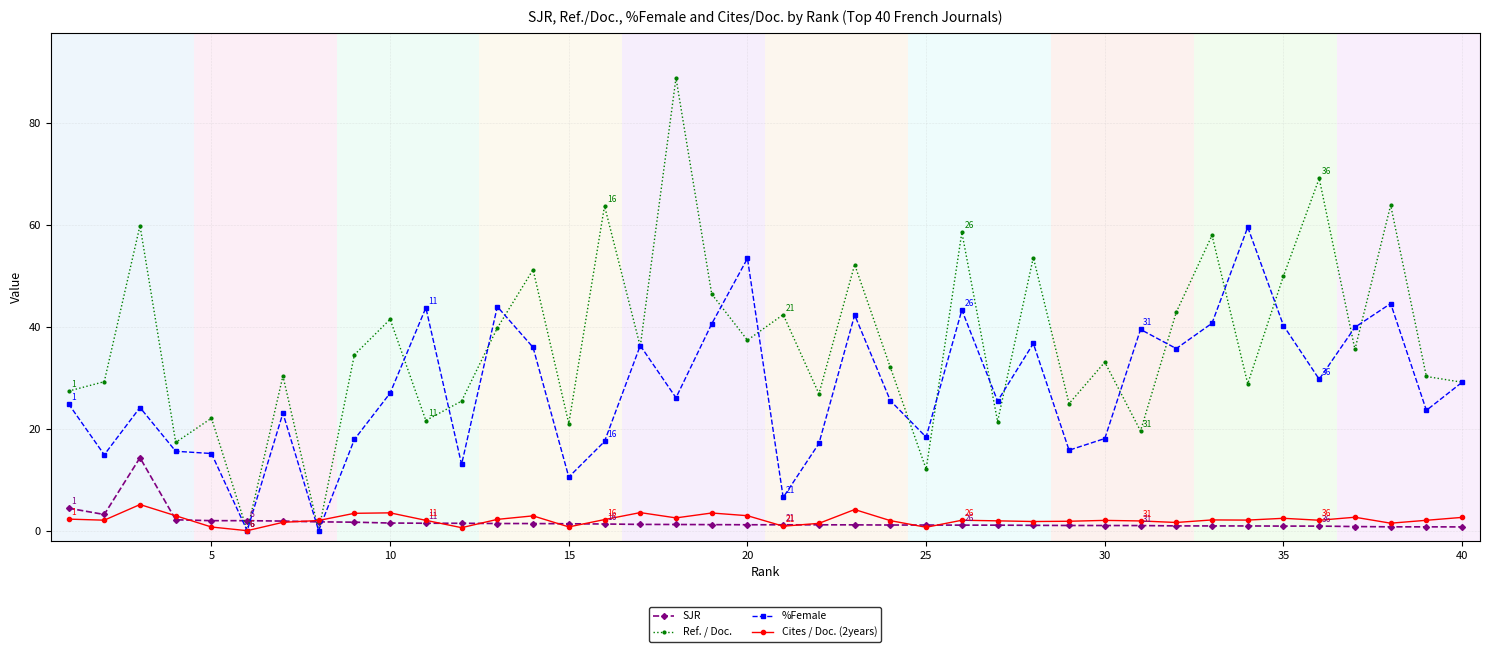

What is the value of the Ref. / Doc. point at the 39th from the left?

30.3